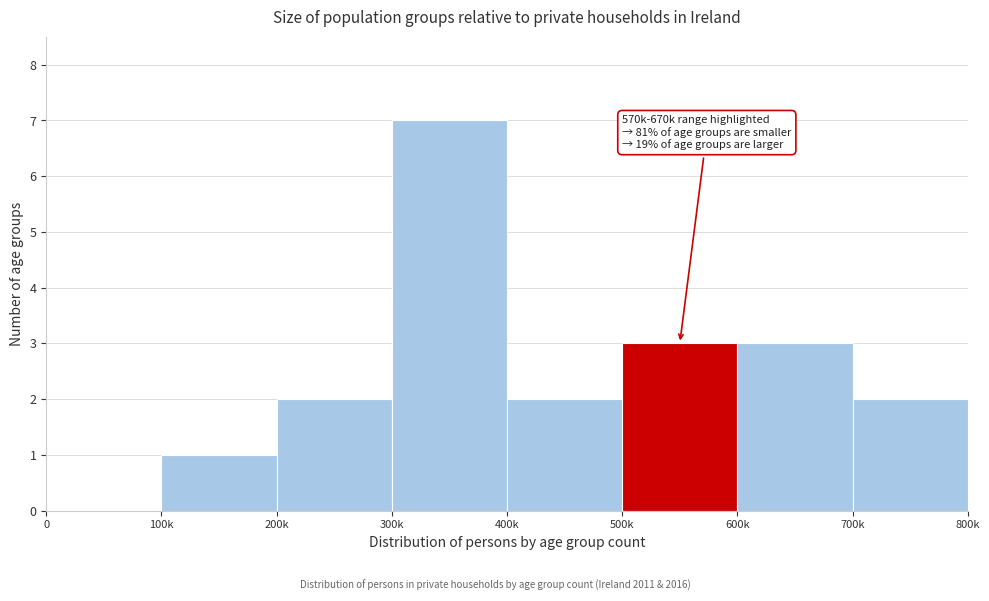

Reading right to left, list all the values displayed in this chart.

700k=2	600k=3	500k=3	400k=2	300k=7	200k=2	100k=1	0=0